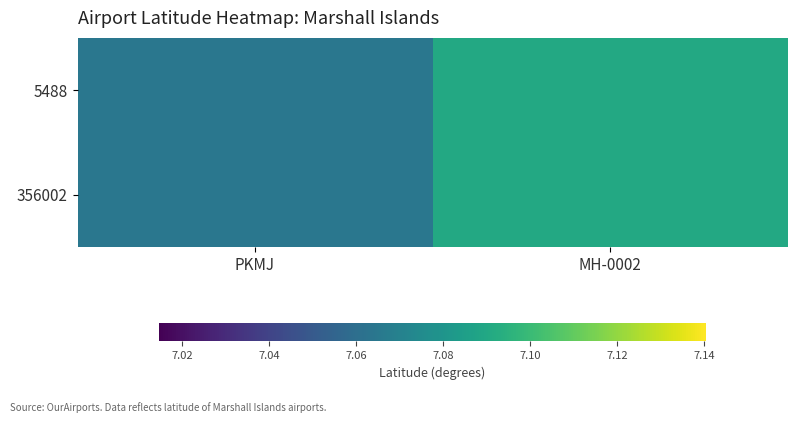

Which has a higher value, PKMJ or MH-0002?

MH-0002